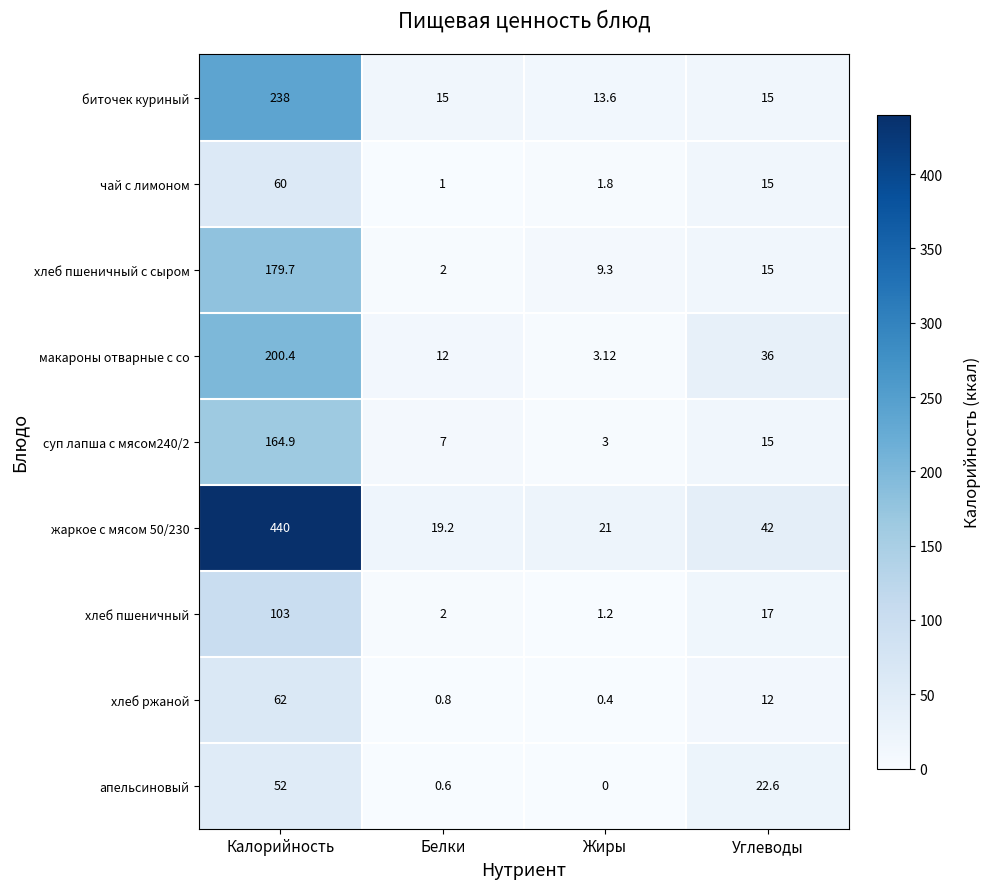

Which category has the lowest value across all series?

Жиры